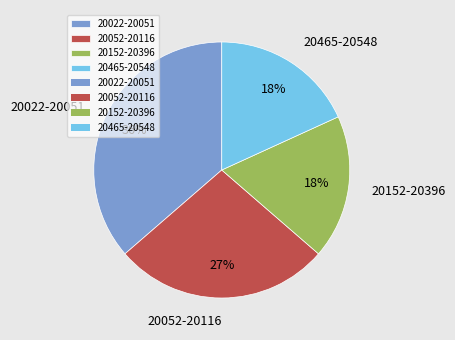

Is it true that 20465-20548 is 10% of the pie?

False